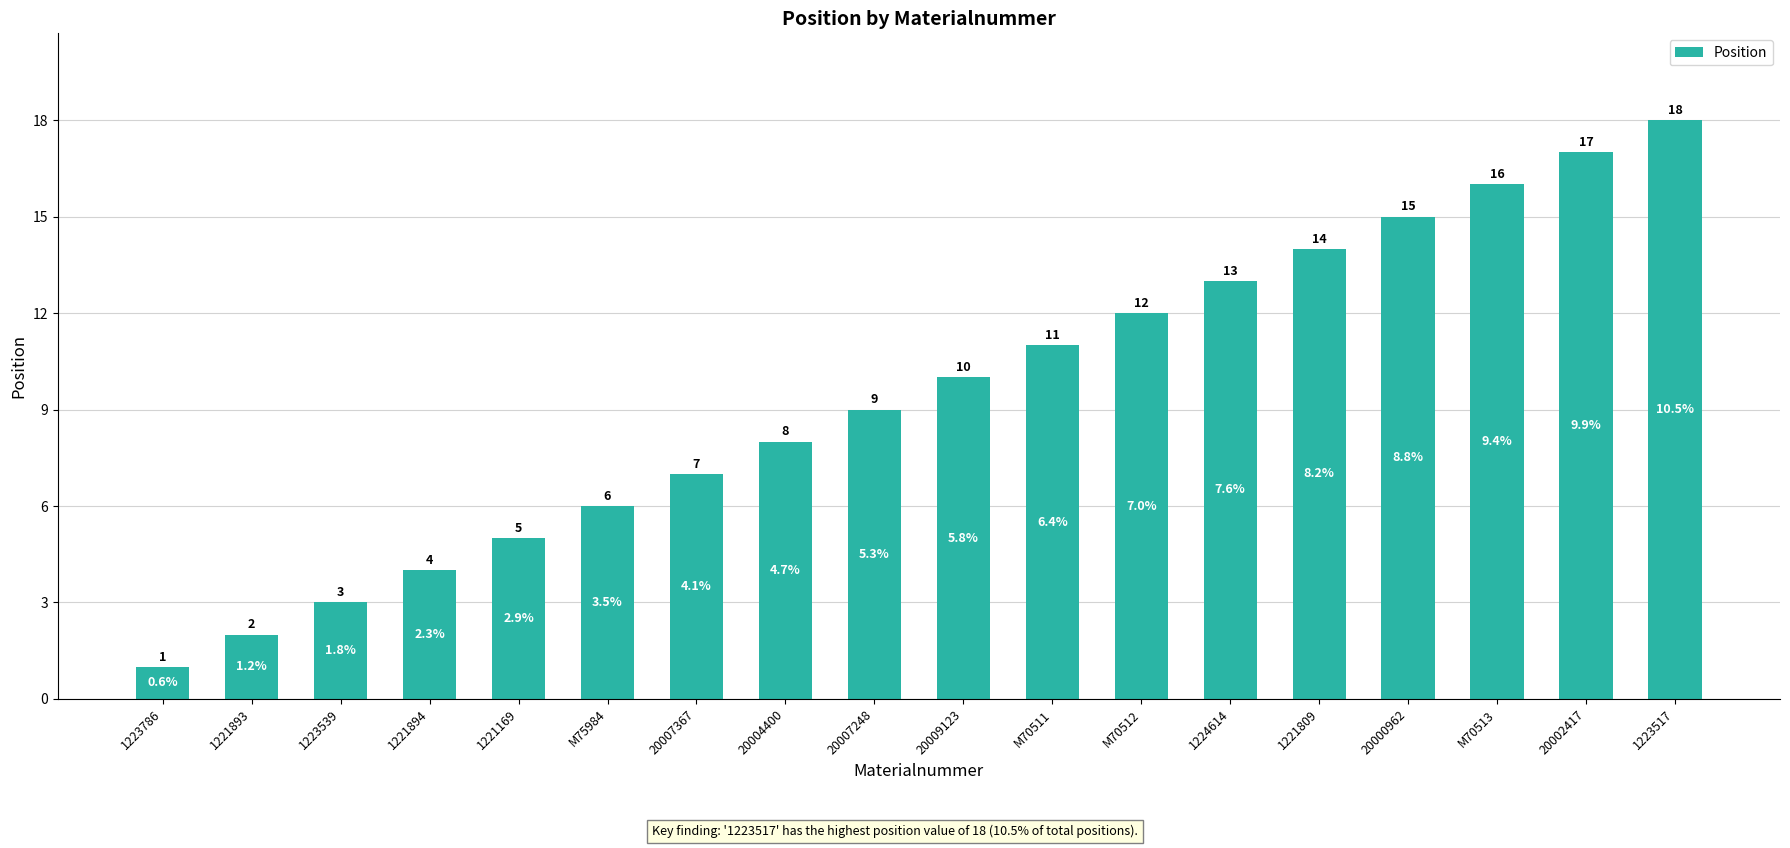

What is the label of the 11th bar from the right?

20004400